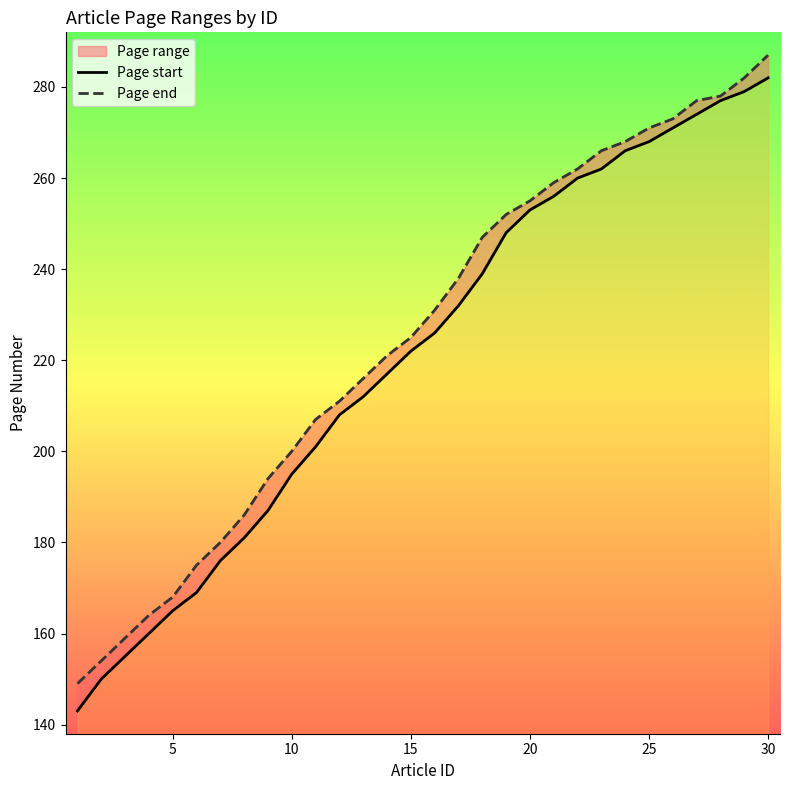

What is the value of the Page start point at the 26th from the left?

169